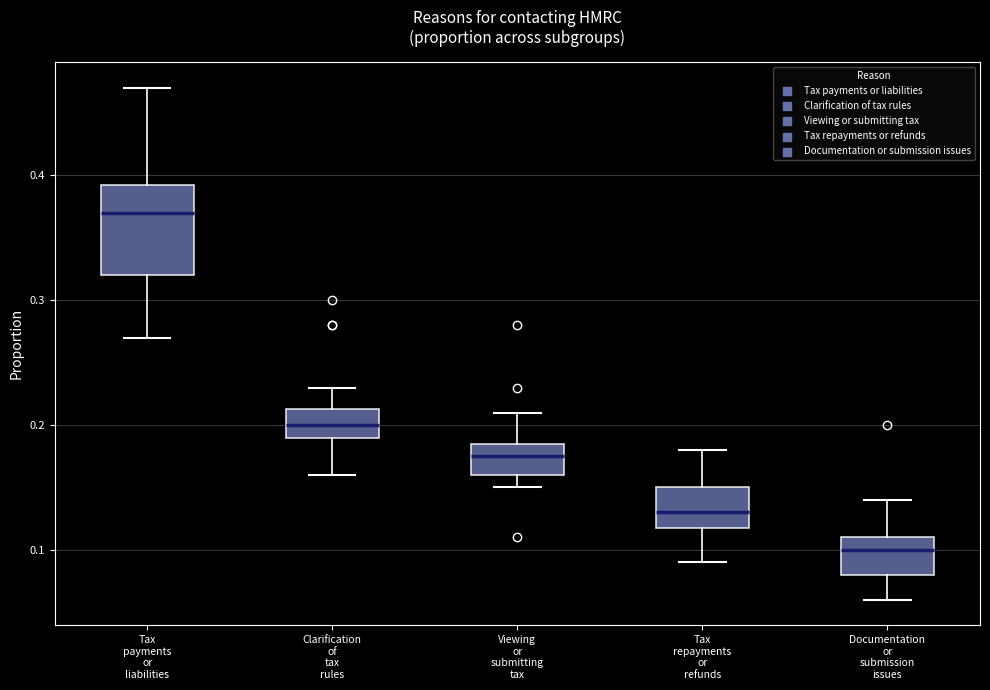

Where does the median line of the box for Viewing or submitting tax sit on the y-axis? The values are not printed on the chart, so give them approximately, as read against the axis.

0.18